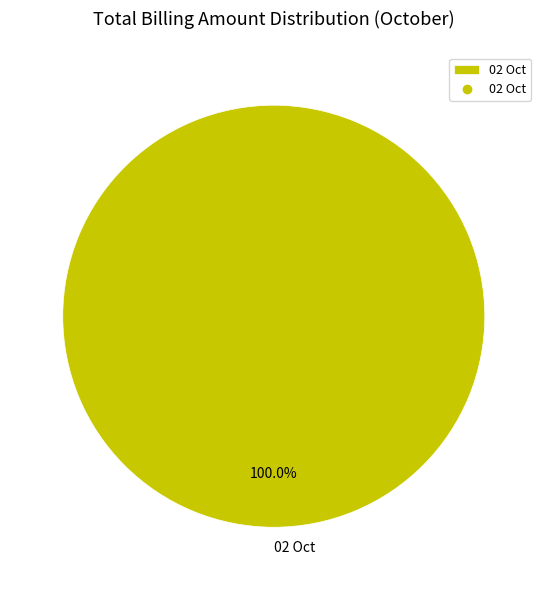

Rank the categories by value from highest to lowest.

02 Oct